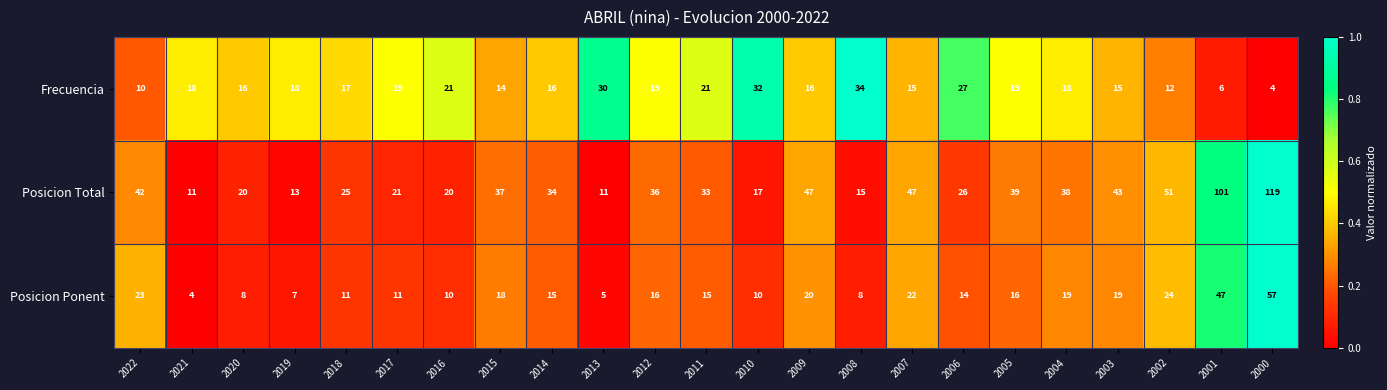

Rank the series at 2001 from lowest to highest value.

Frecuencia, Posicion Ponent, Posicion Total